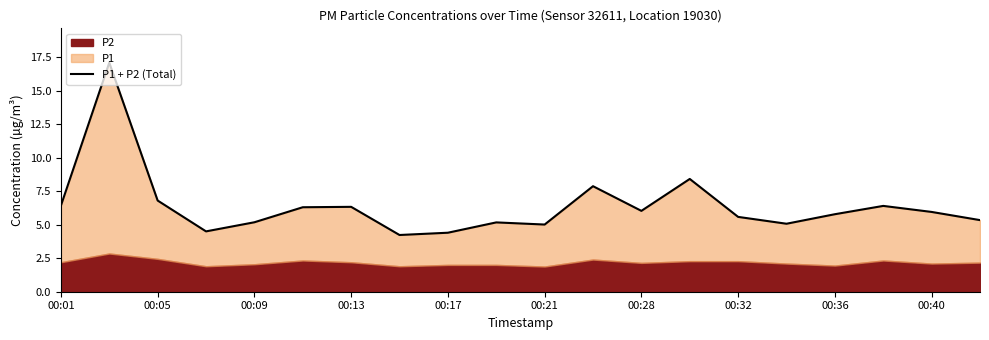

What is the value of the 12th point from the left?

7.9